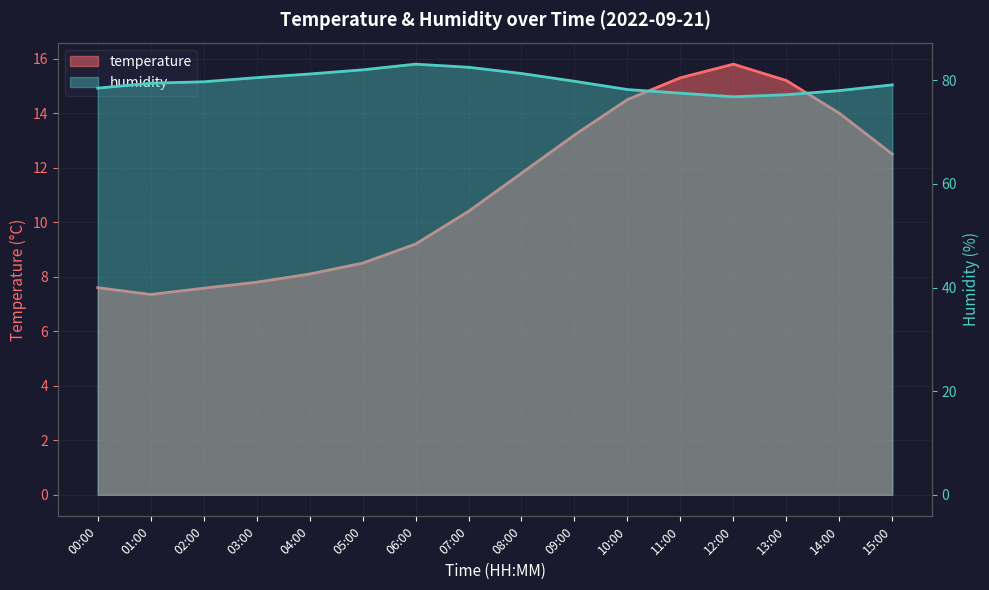

True or false: humidity and temperature cross at least once.

False